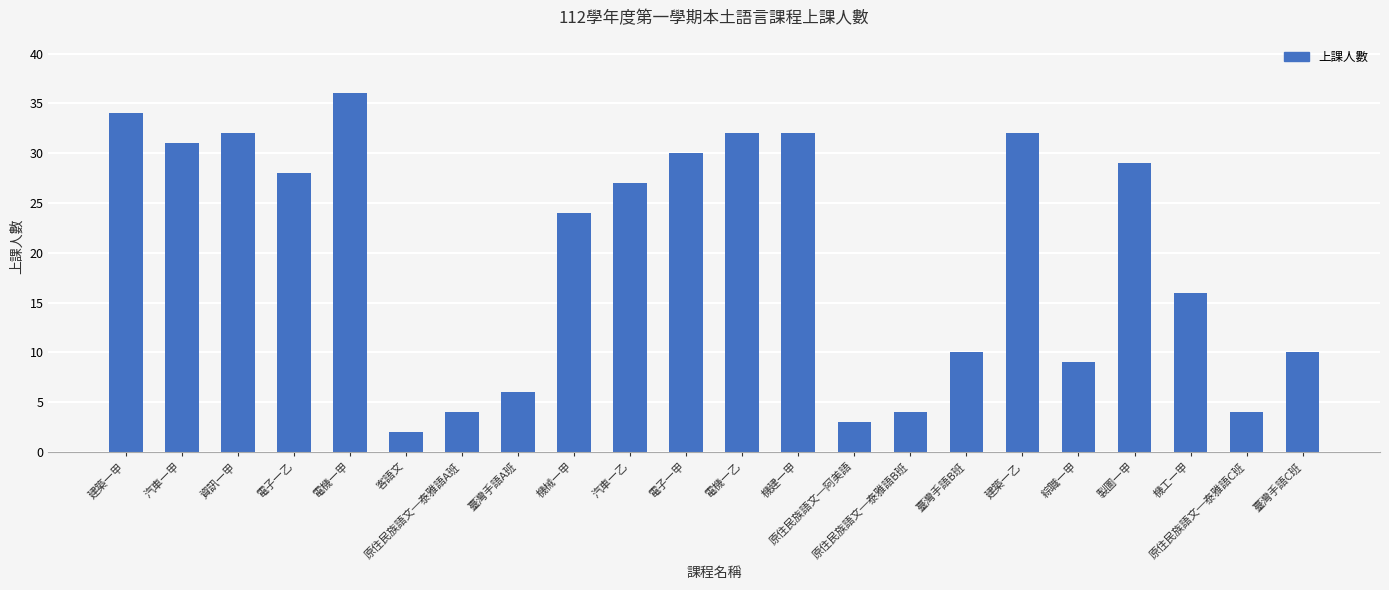

Which has a higher value, 建築一甲 or 資訊一甲?

建築一甲